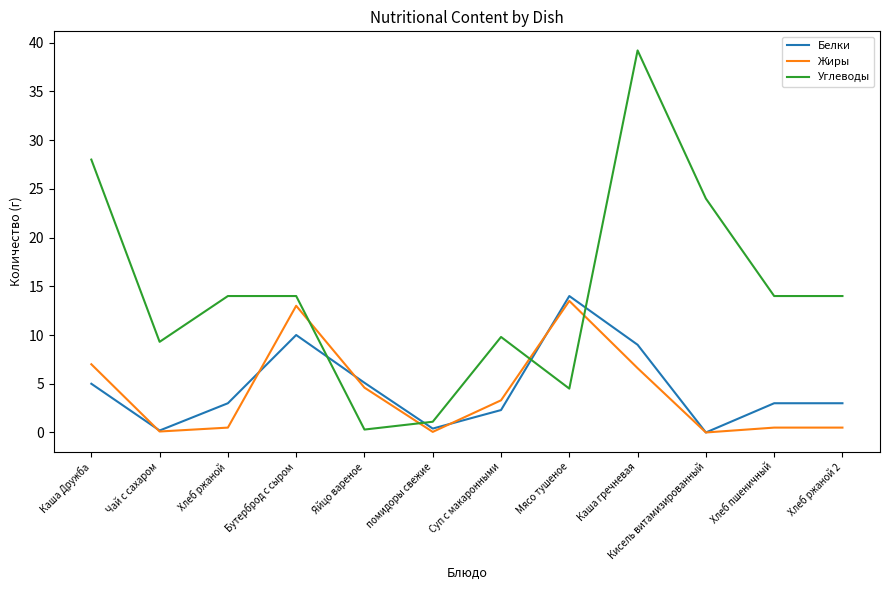

What is the difference between the maximum and minimum values in the Жиры series?

13.5